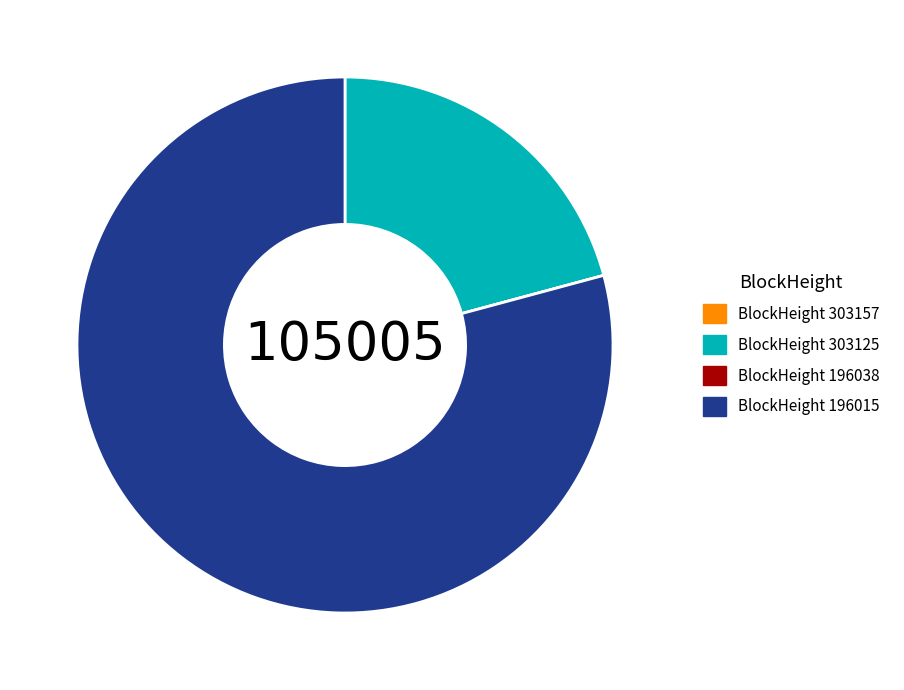

Is there any slice that represents more than half of the pie?

Yes